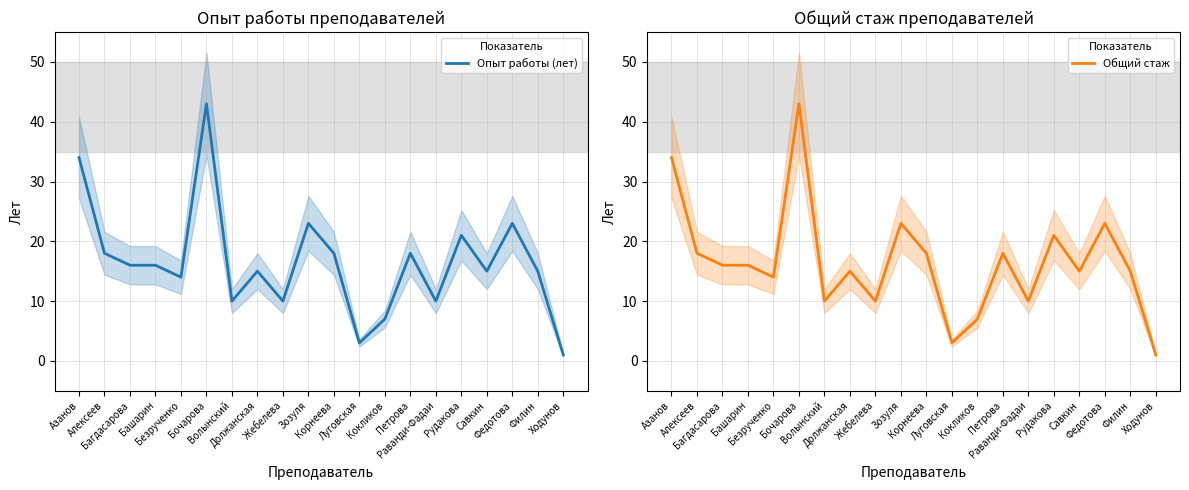

What is the value of the Общий стаж point at the 12th from the left?

3